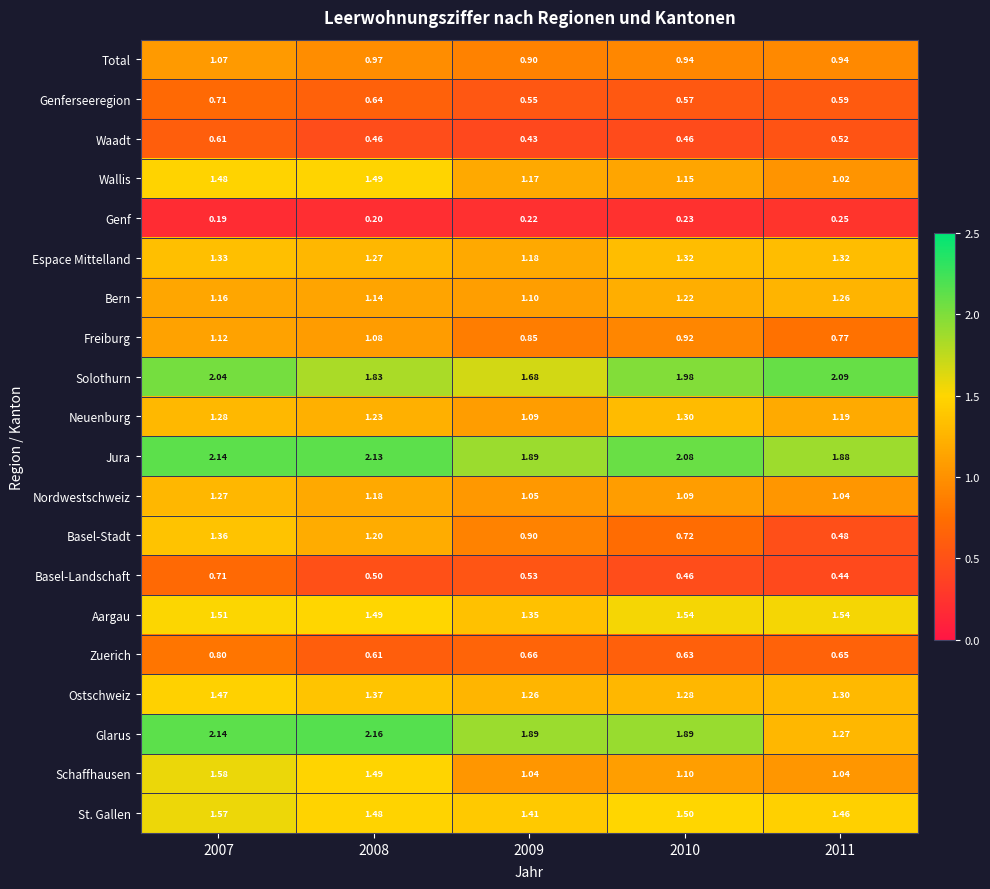

At how many categories does at least one series exceed 1?

5